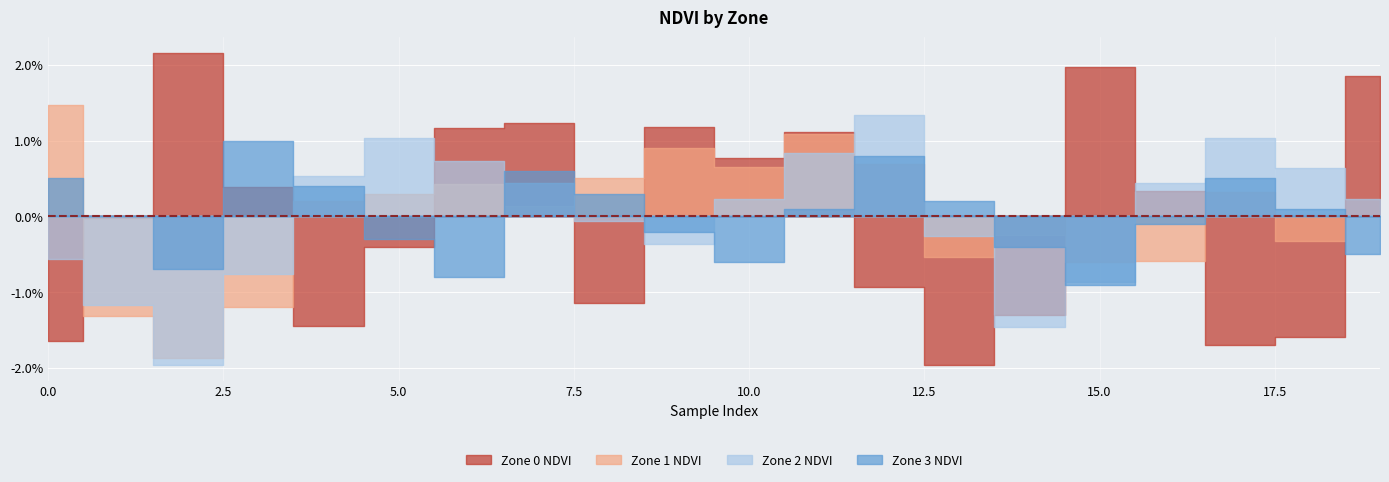

What are all the series names shown in the legend?

Zone 0 NDVI, Zone 1 NDVI, Zone 2 NDVI, Zone 3 NDVI